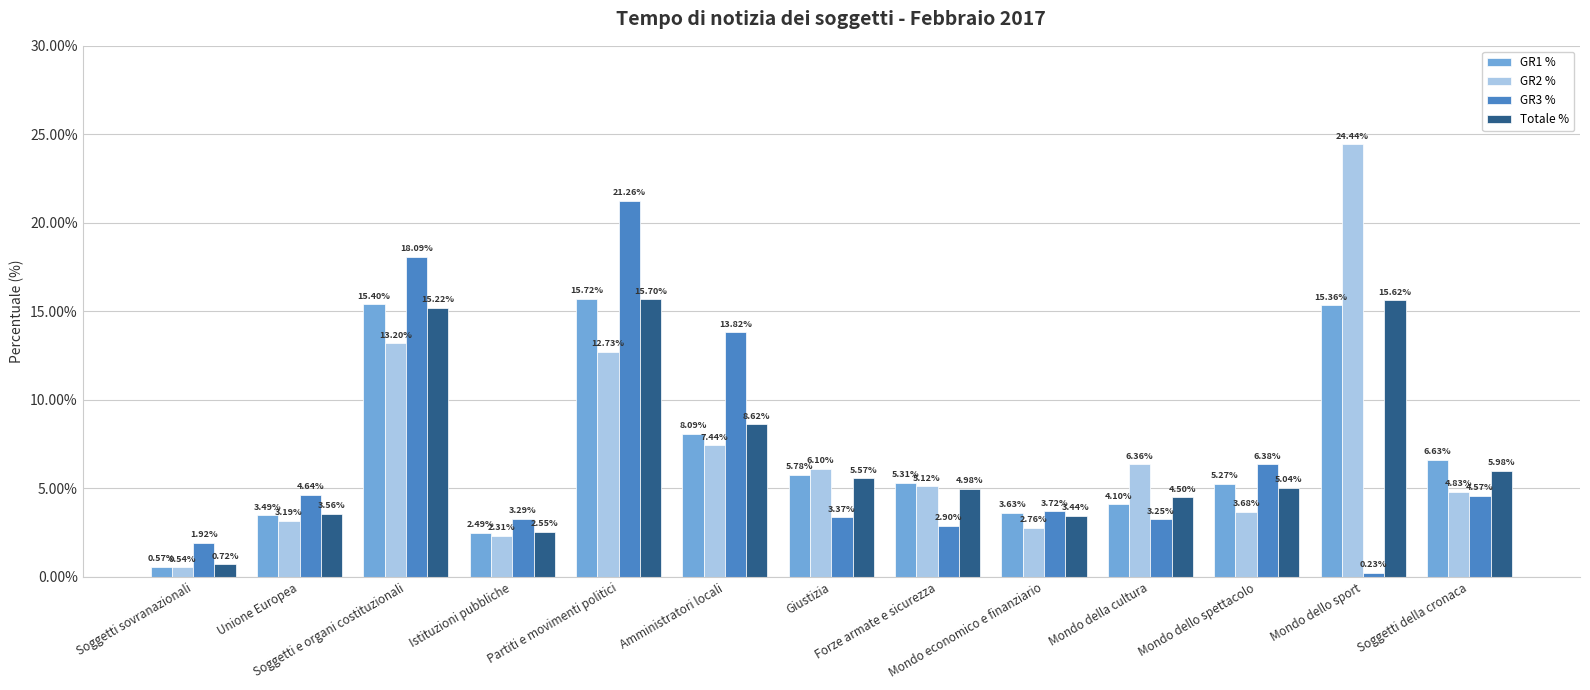

Rank the series at Forze armate e sicurezza from highest to lowest value.

GR1 %, GR2 %, Totale %, GR3 %